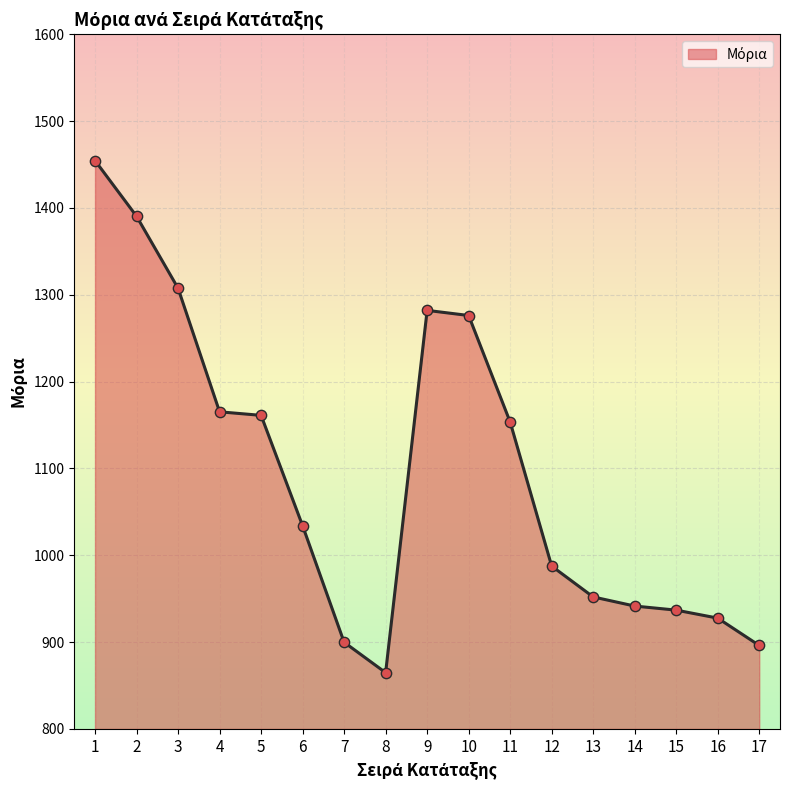

What is the change in value from 1 to 14?

-513.0